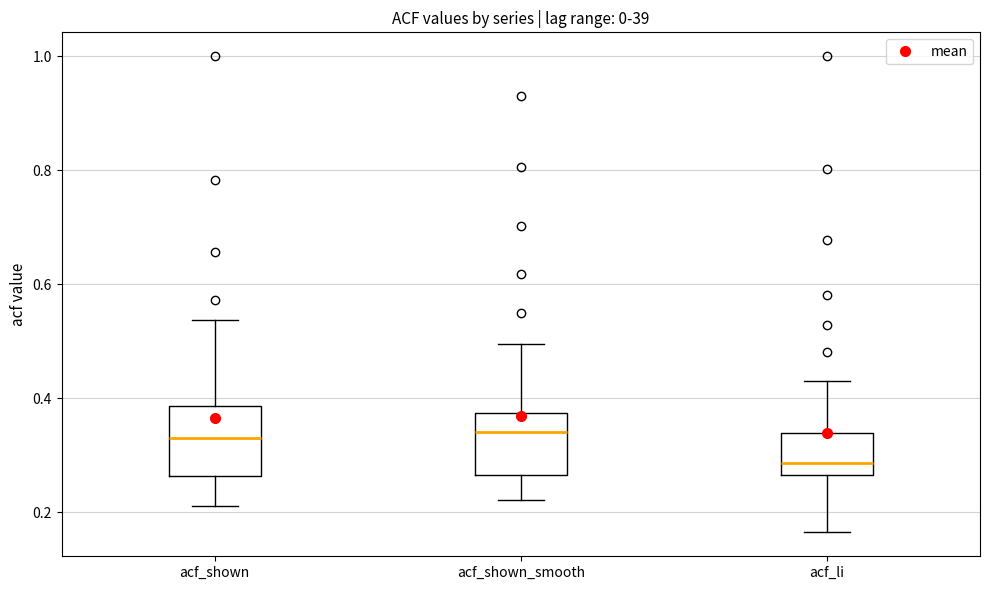

Where does the median line of the box for acf_shown sit on the y-axis? The values are not printed on the chart, so give them approximately, as read against the axis.

0.34